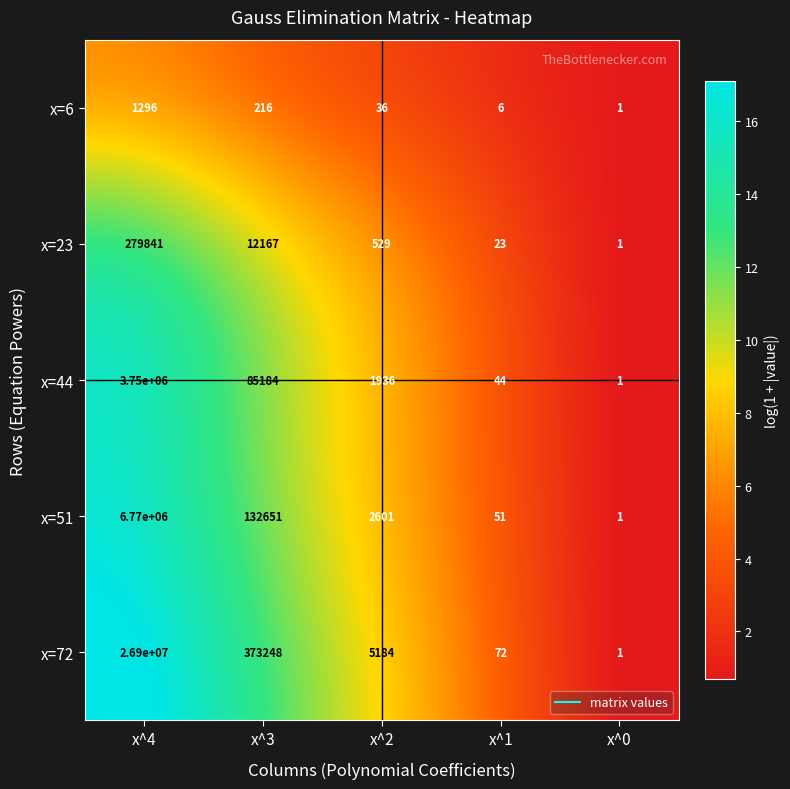

What is the maximum value shown in the chart?

26900000